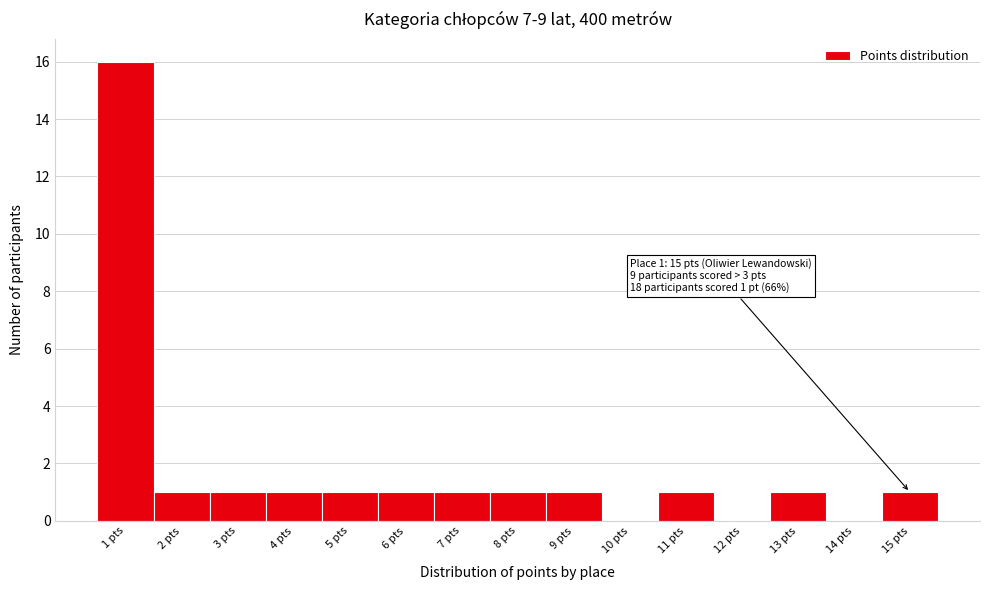

Which range on the x-axis has the tallest bar?

0.5 to 1.5